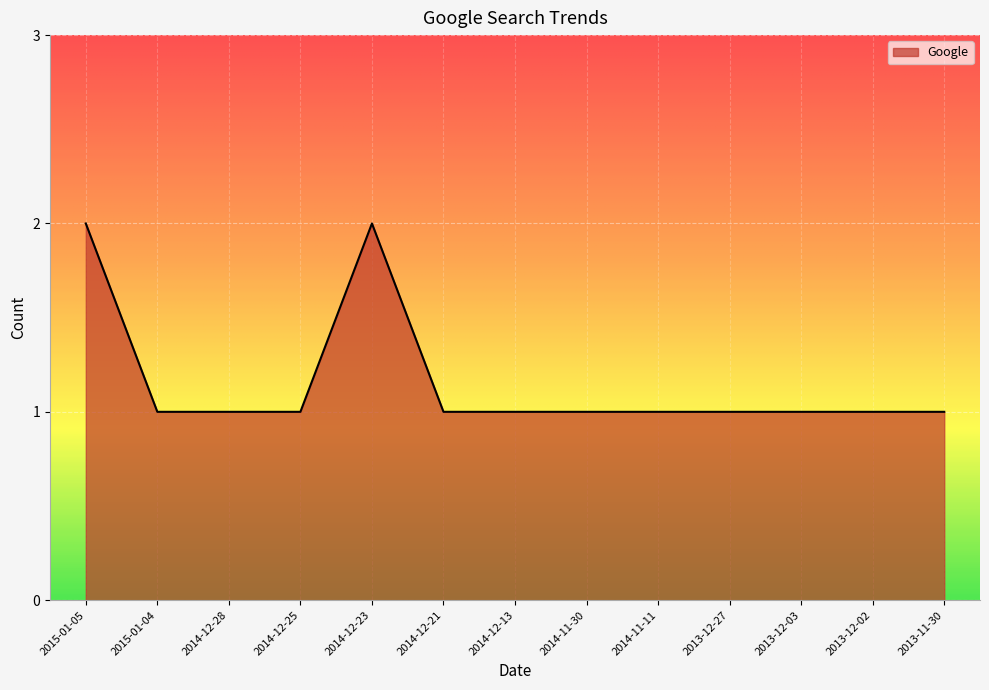

How many lines are shown in the chart?

1